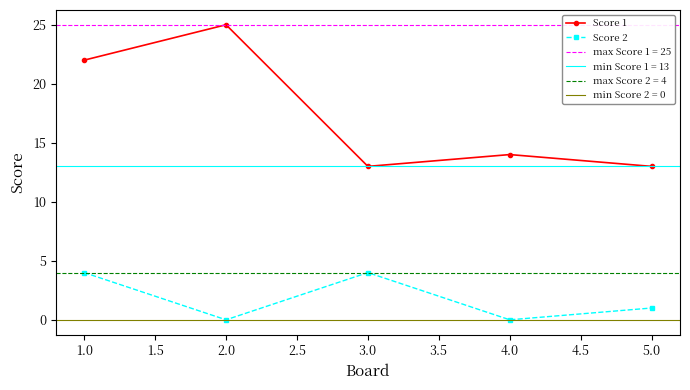

At which category does Score 1 reach its first local valley?

3.0